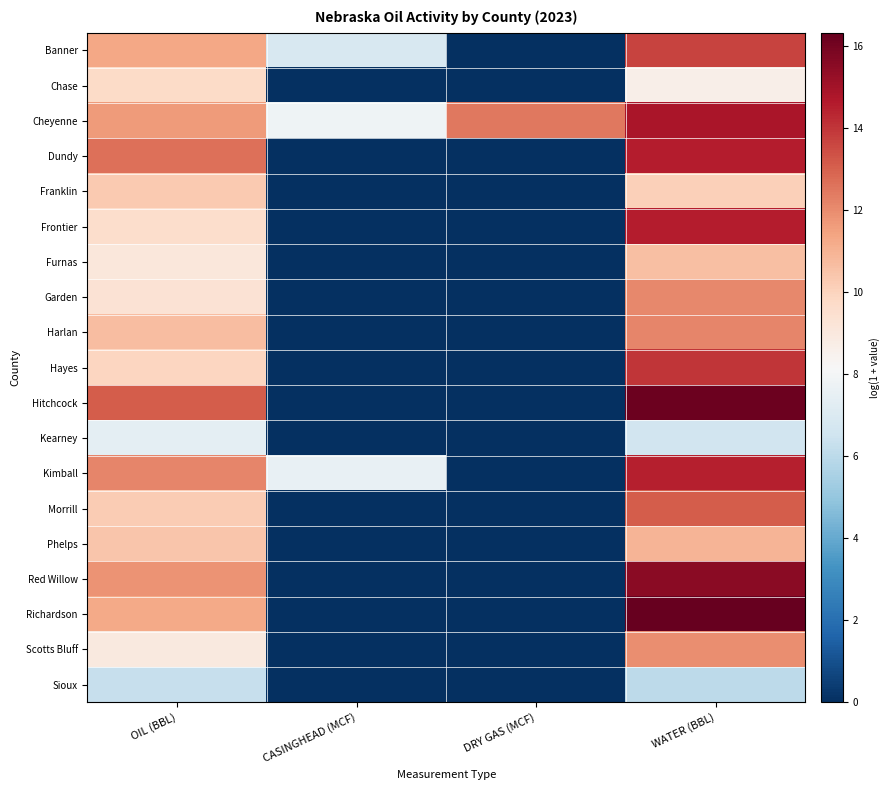

At how many categories does at least one series exceed 9?

3